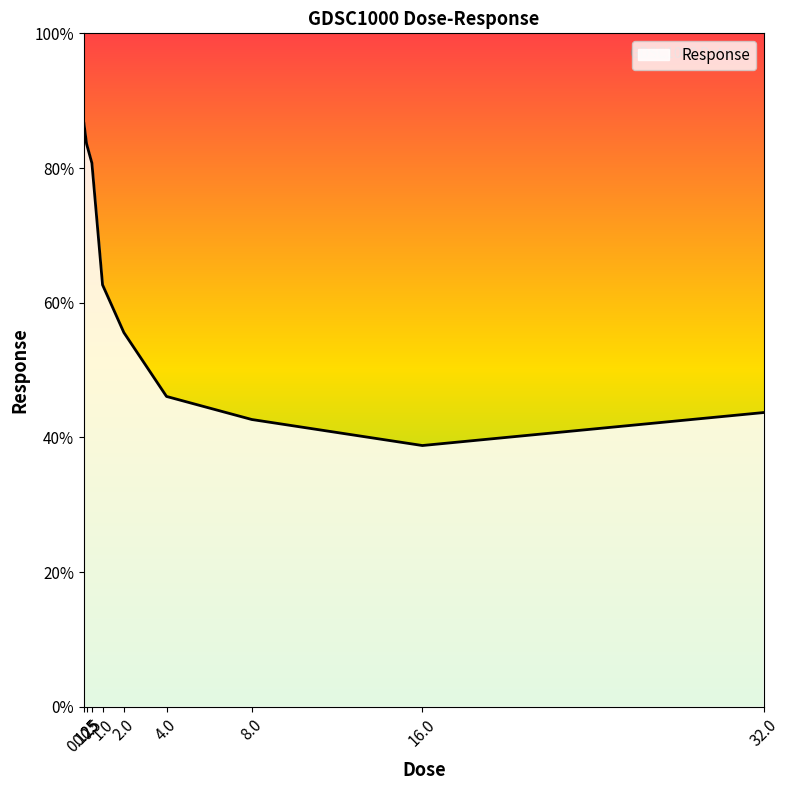

Reading left to right, list all the values displayed in this chart.

0.125=86.6	0.25=83.6	0.5=80.7	1.0=62.6	2.0=55.6	4.0=46.1	8.0=42.7	16.0=38.8	32.0=43.7